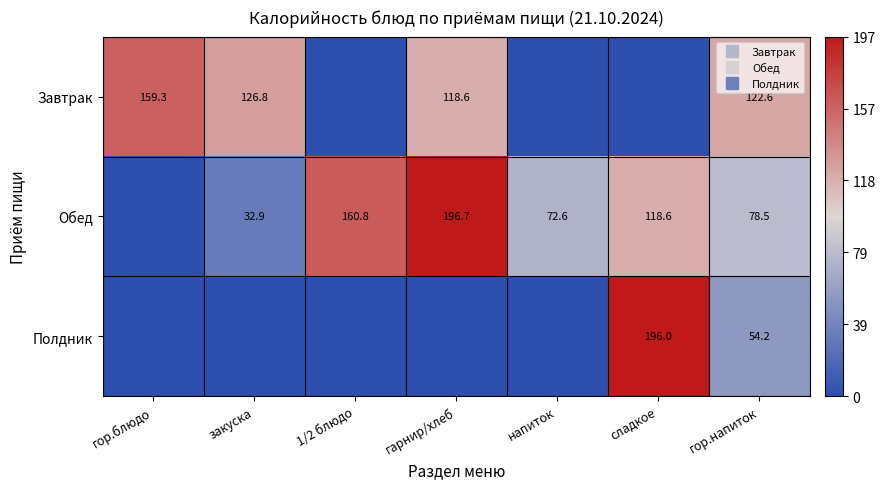

True or false: Завтрак has a value of 166.3 at закуска.

False